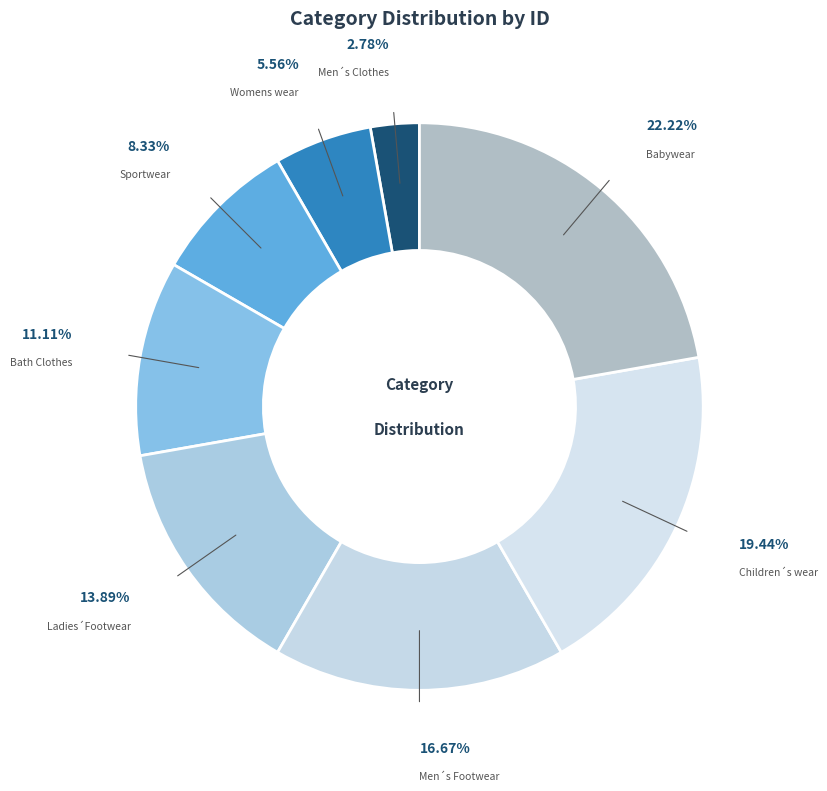

How many segments does this pie chart have?

8